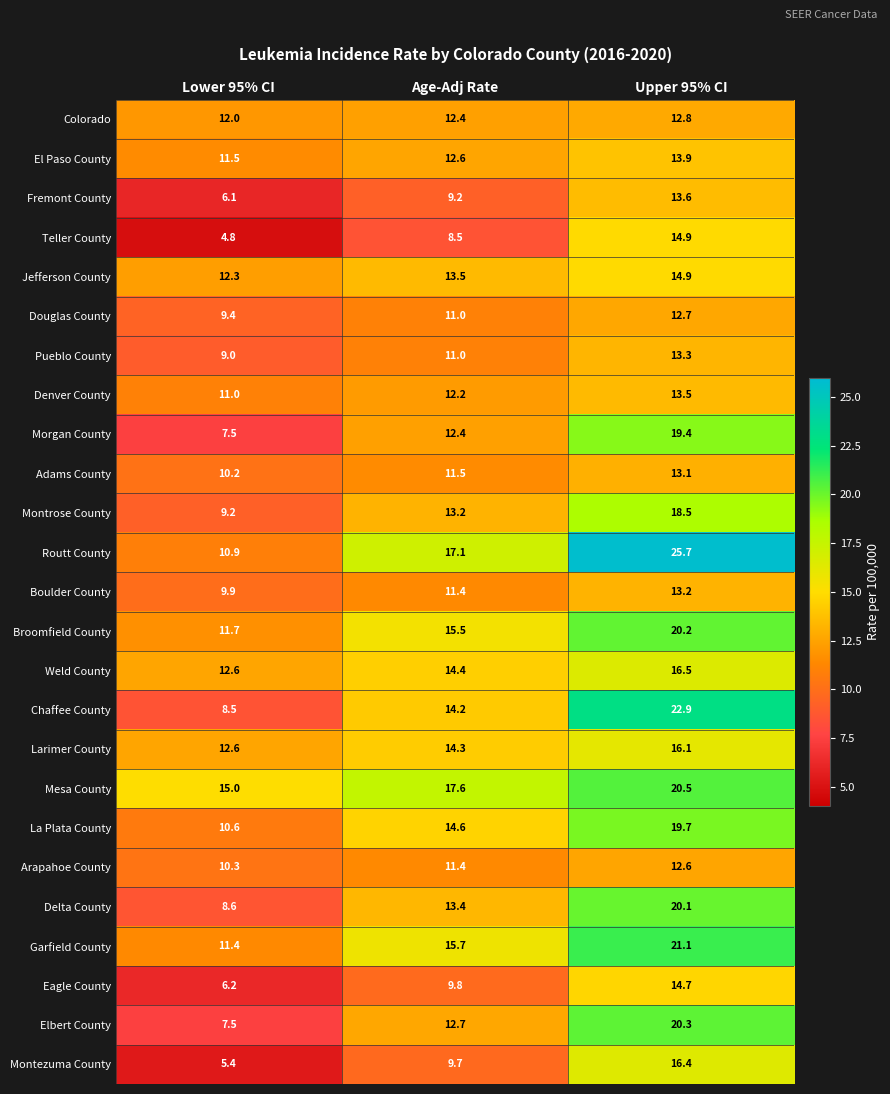

Which series has the largest range (max minus min)?

Routt County